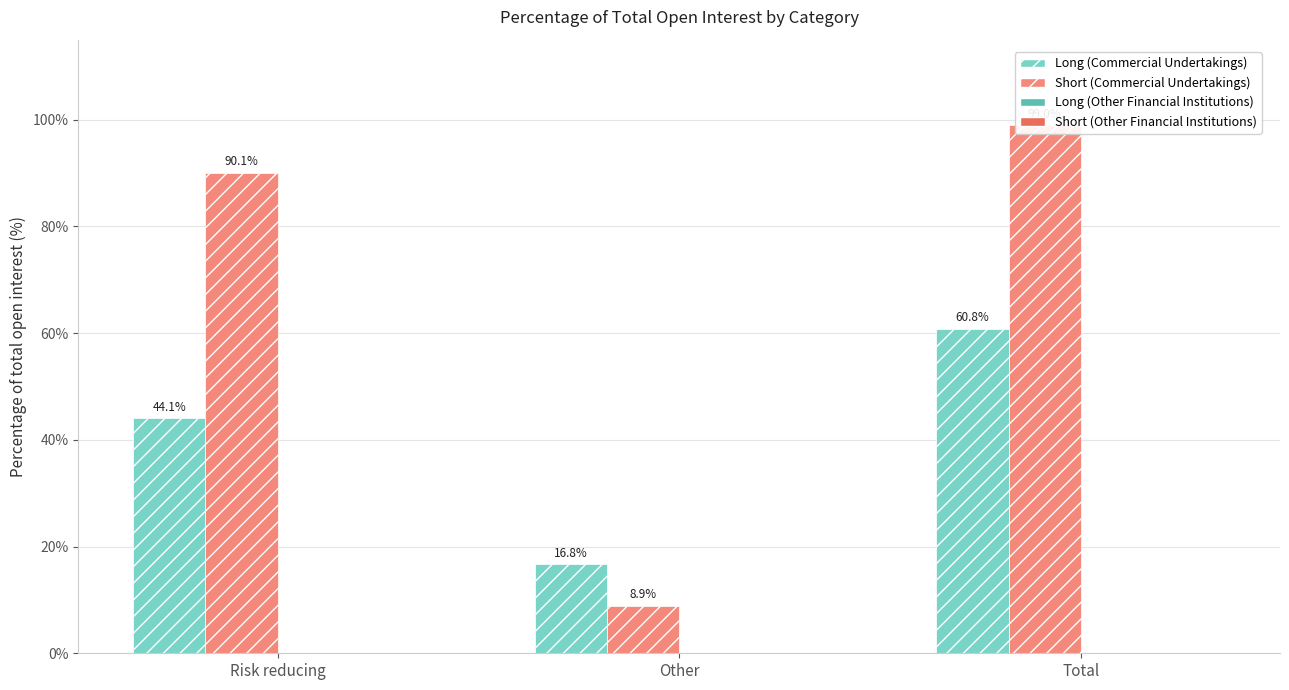

What is the label of the 2nd bar from the left?

Other